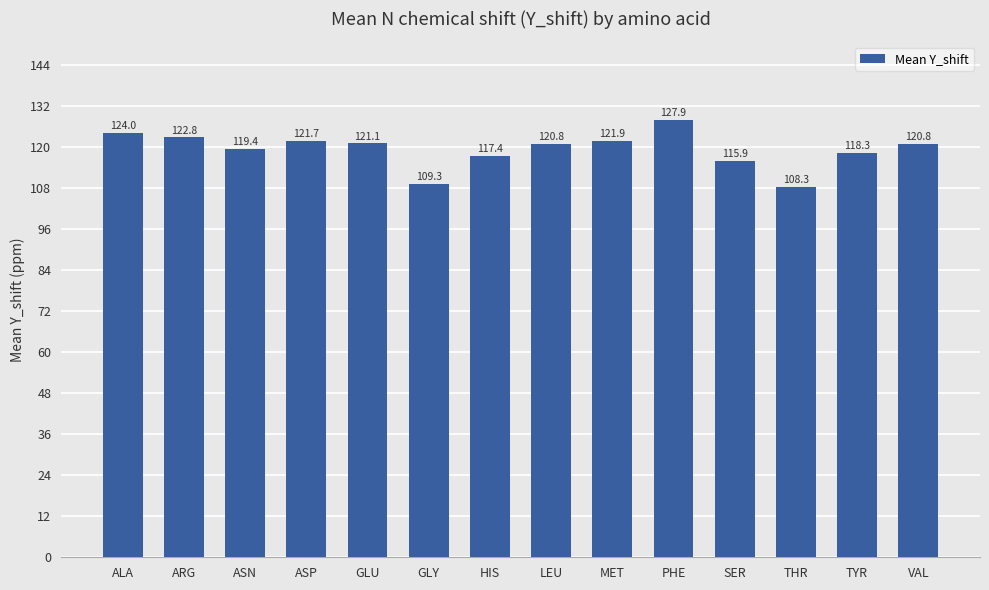

What position from the right is ASP?

11